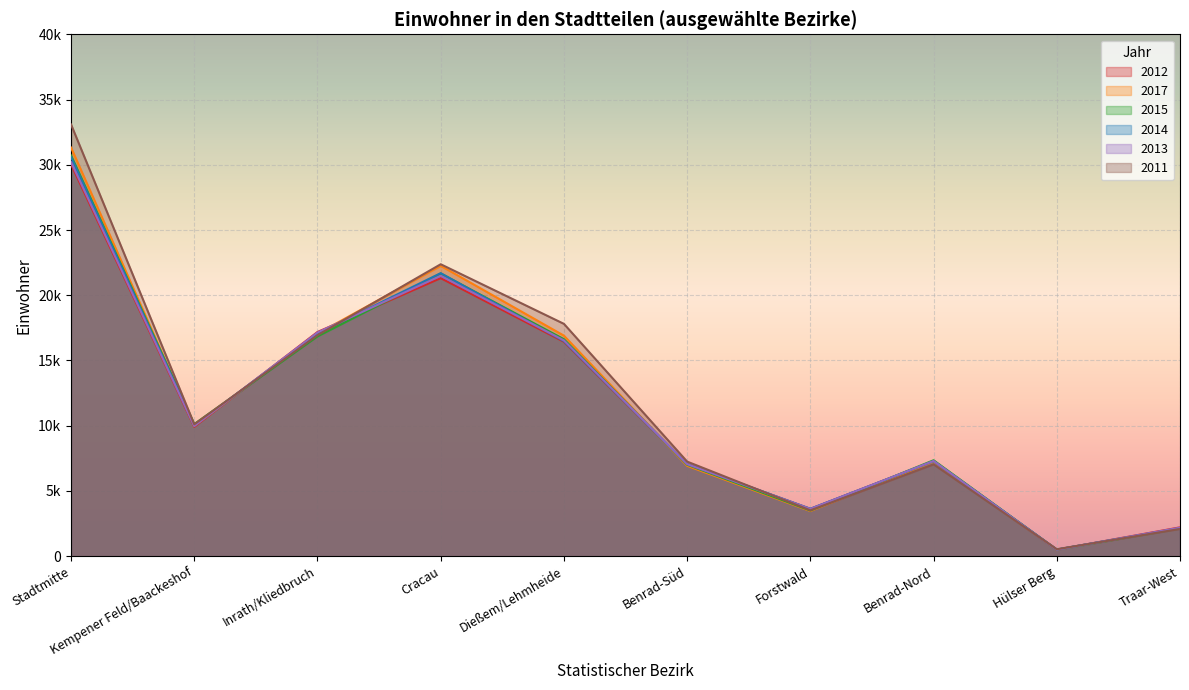

What is the difference between the 2012 values at Traar-West and Forstwald?

1415